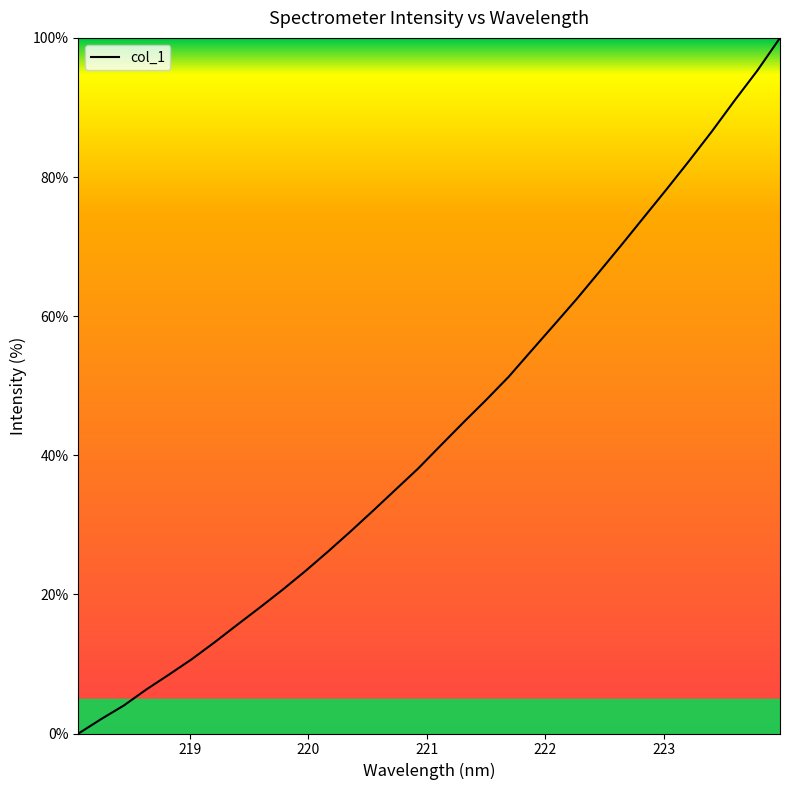

How many distinct data groups are displayed?

1